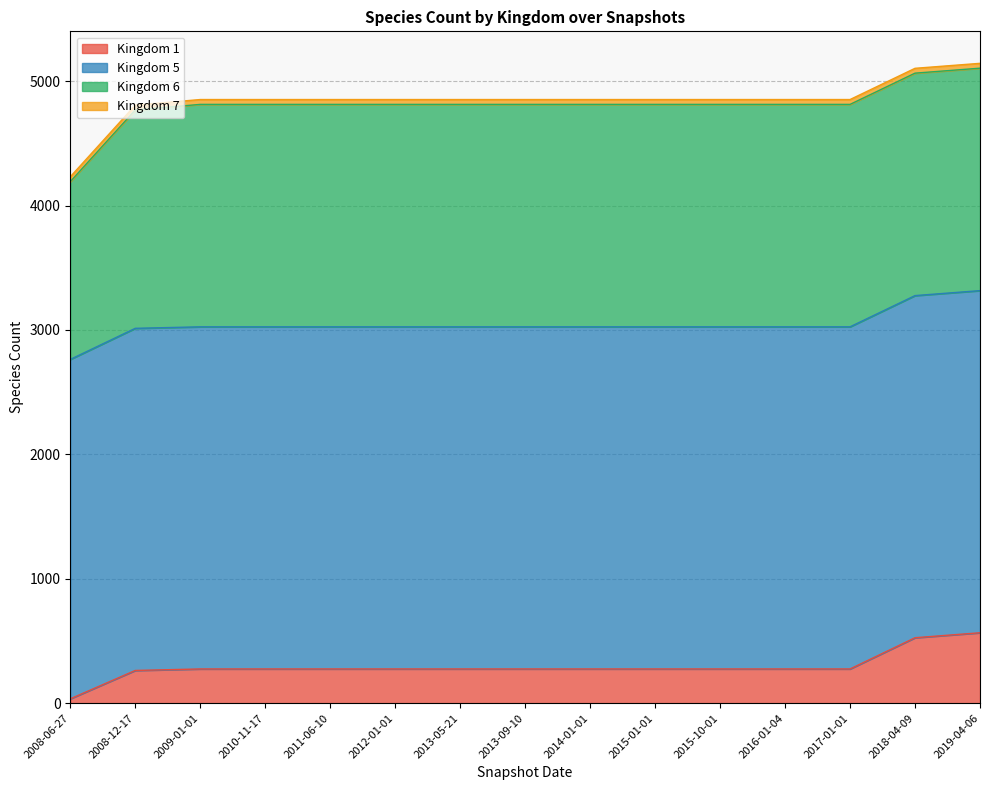

What is the difference between the second highest and minimum values in the 6 series?

359